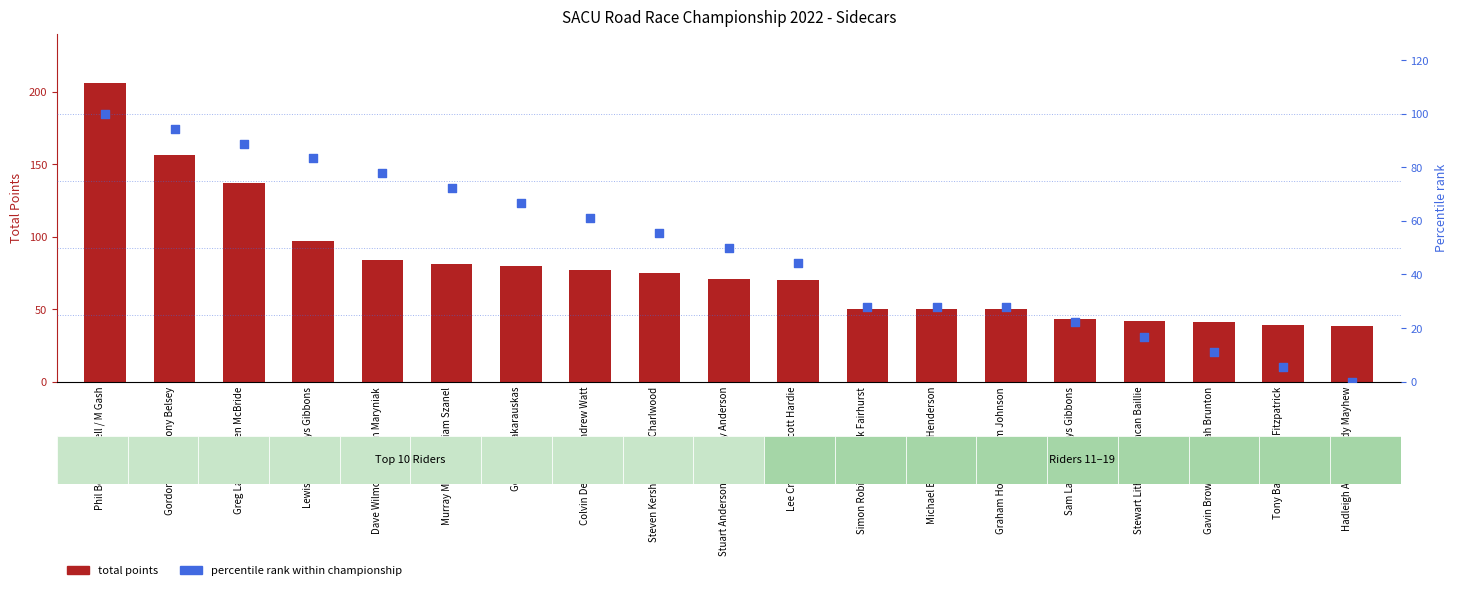

Which series has the largest total across all categories?

Total Points